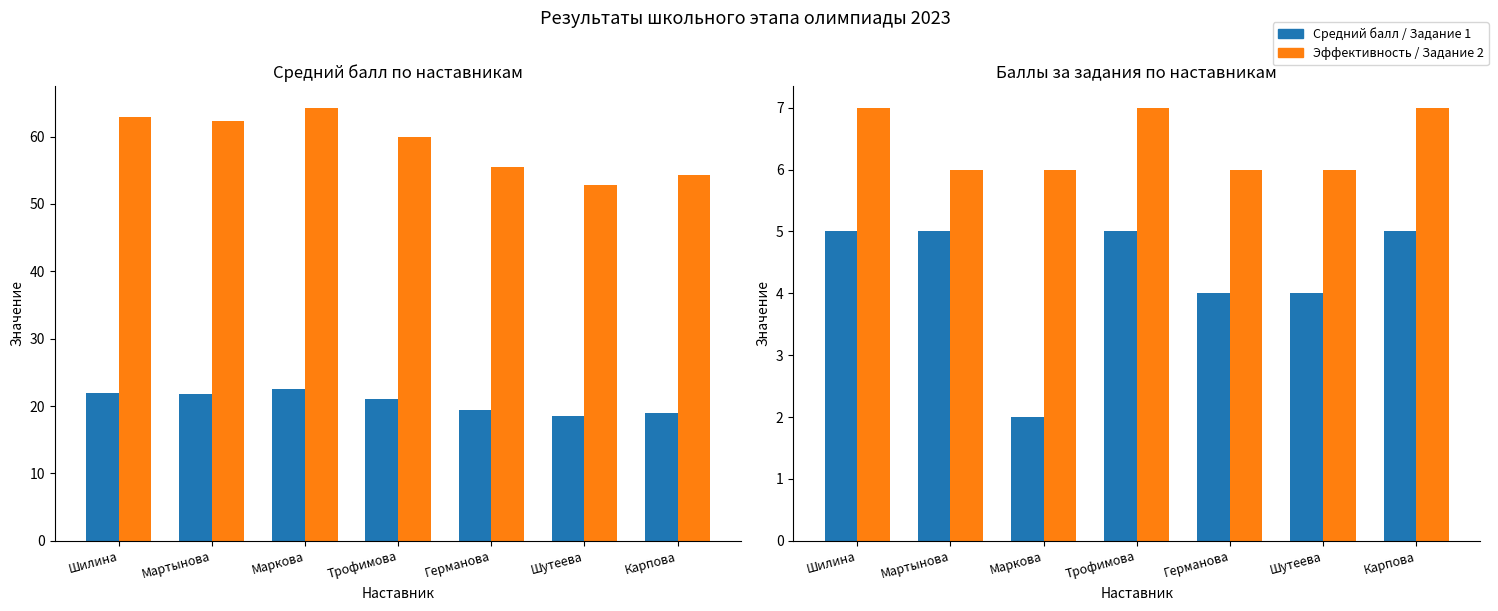

How many bars are there in total?

28